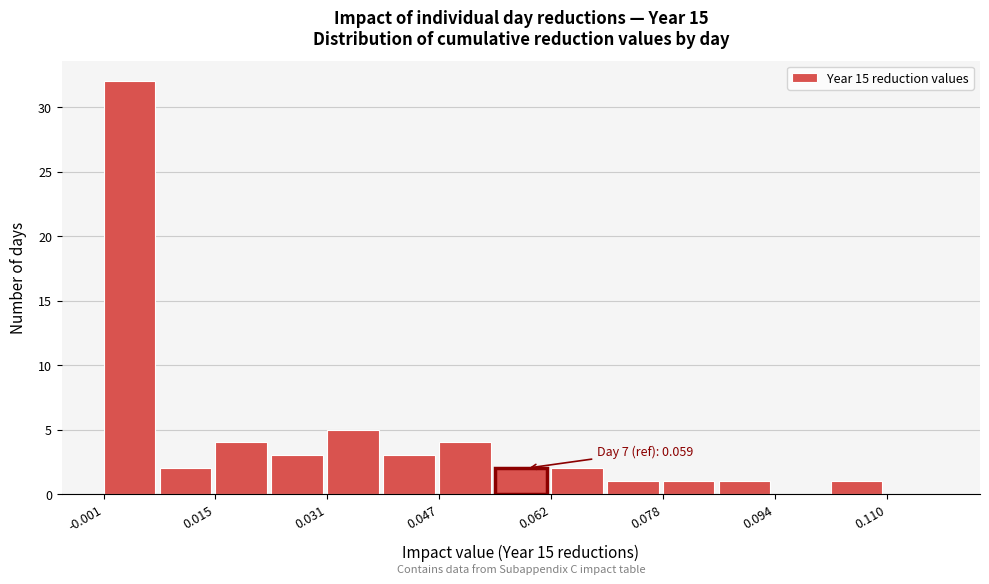

Read against the x-axis, roughly where is the centre of the tallest bar?

0.002